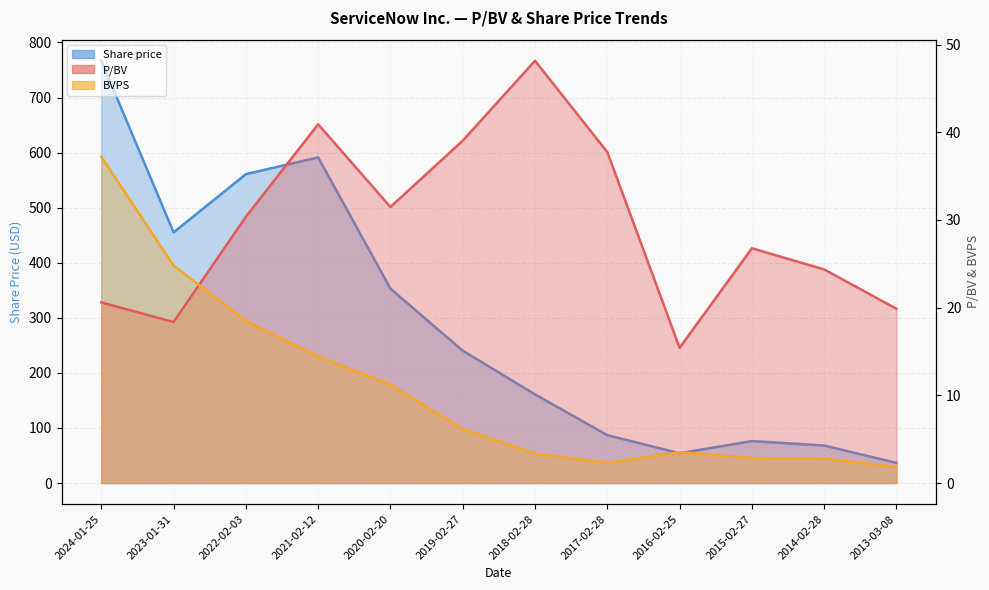

In BVPS, how many points are higher than both neighbors (excluding endpoints)?

1